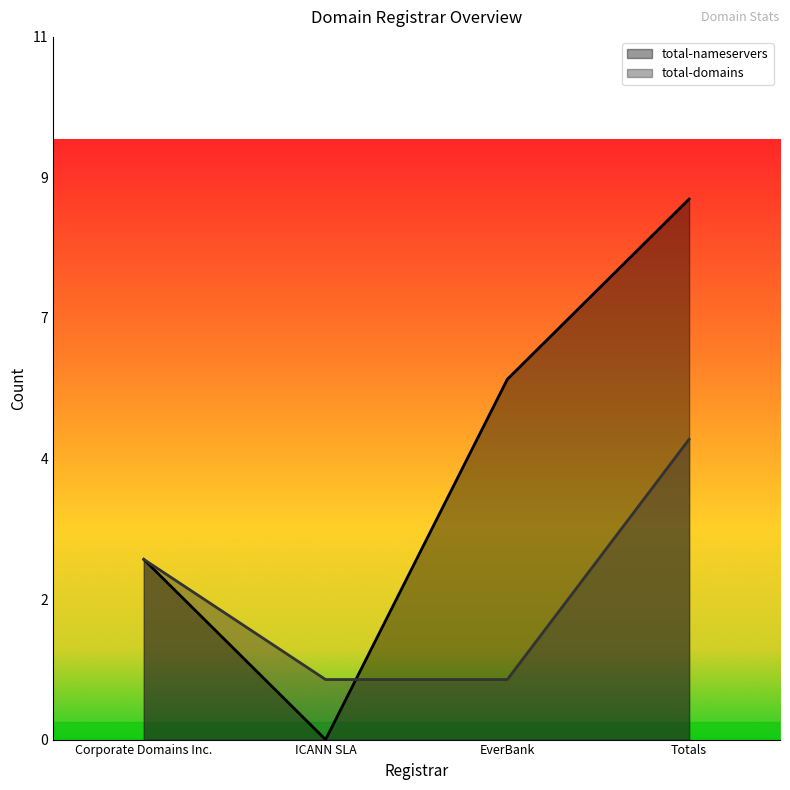

What are all the series names shown in the legend?

total-nameservers, total-domains